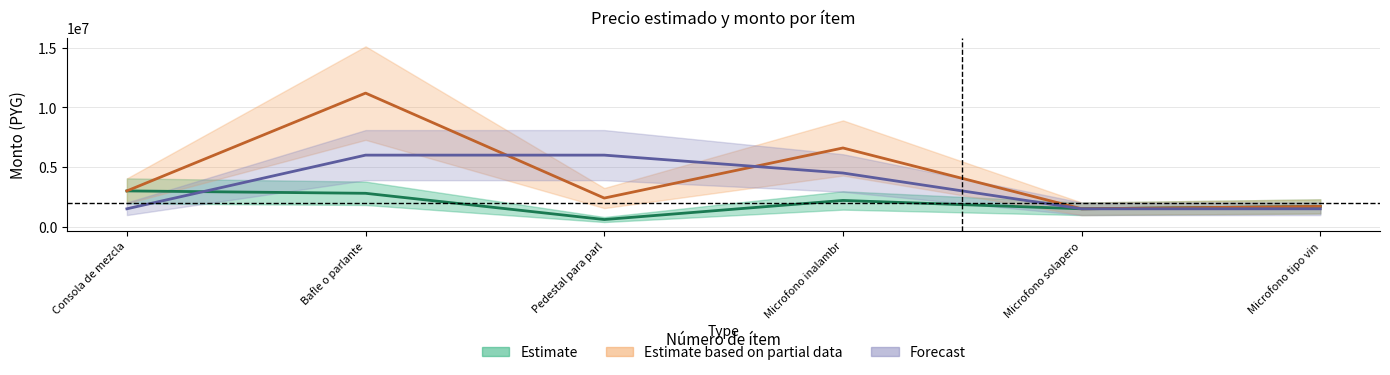

Is it true that cantidad equals 9755821 at Pedestal para parl?

False